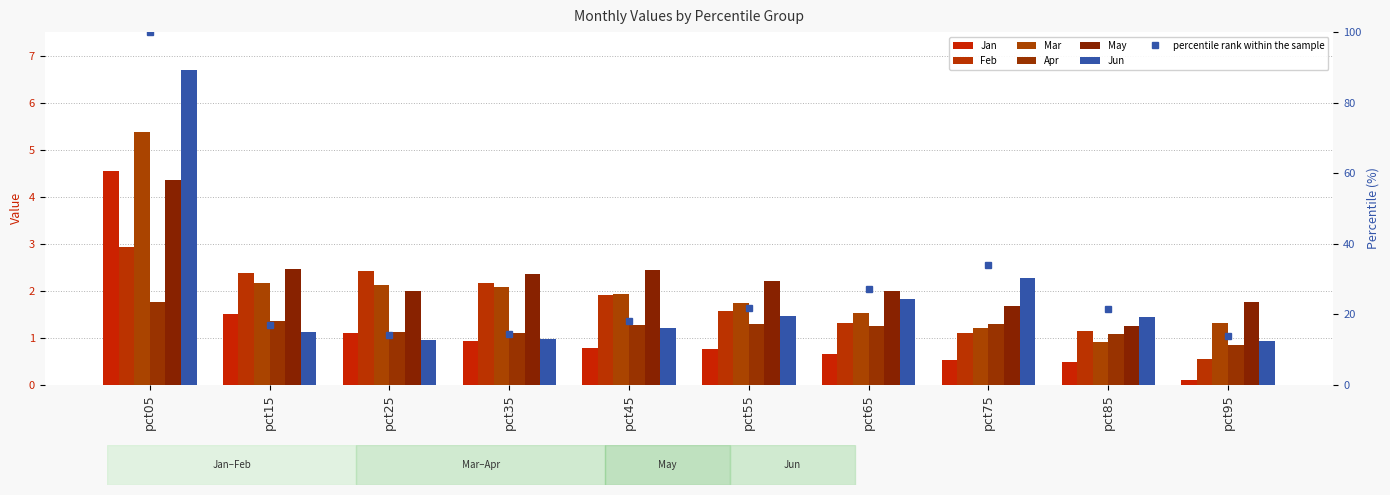

What are all the series names shown in the legend?

Jan, Feb, Mar, Apr, May, Jun